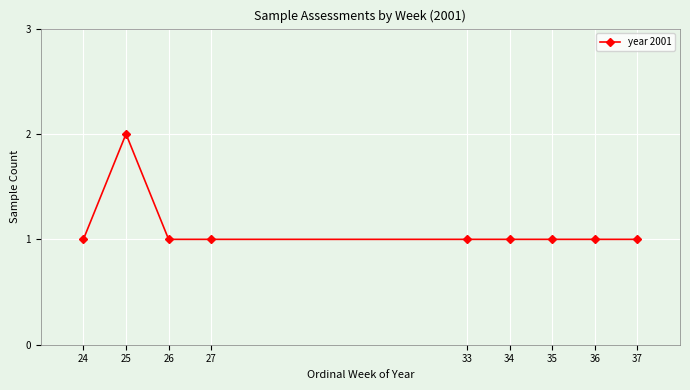

Approximately how many times larger is the value at 24 compared to 27?

1.0